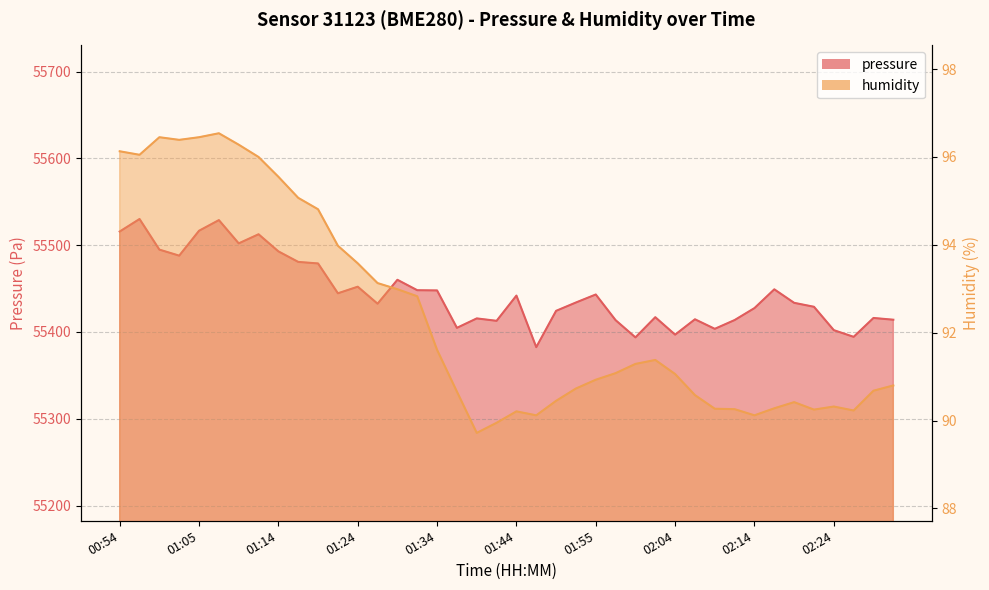

What is the label of the 4th point from the left?

01:02